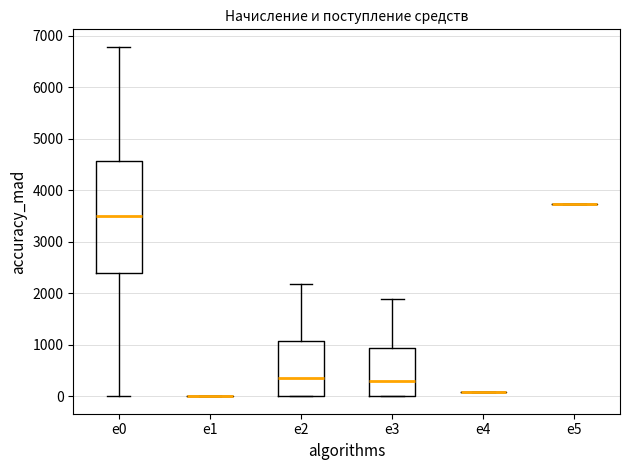

Reading left to right, read every box against the y-axis: the position of its median line, the range the box covers, and the ends of its whiskers. The values are not printed on the chart, so give them approximately, as read against the axis.

e0: median 3500, box 2400 to 4600, whiskers 0 to 6800
e1: box collapsed to a line at 0, whiskers 0 to 0
e2: median 400, box 0 to 1100, whiskers 0 to 2200
e3: median 300, box 0 to 900, whiskers 0 to 1900
e4: box collapsed to a line at 100, whiskers 100 to 100
e5: box collapsed to a line at 3700, whiskers 3700 to 3700